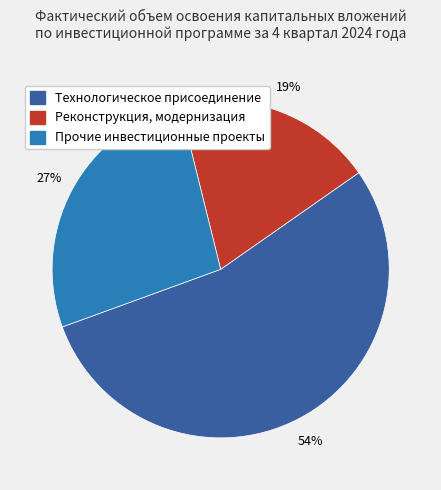

How many segments does this pie chart have?

3